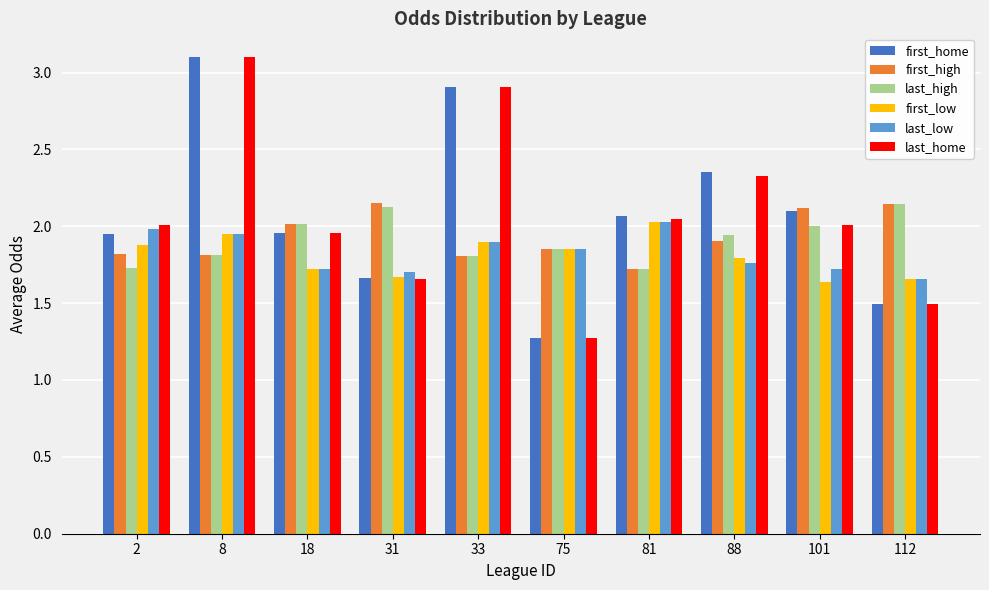

What is the spread (max minus min) of values at 2?

0.3